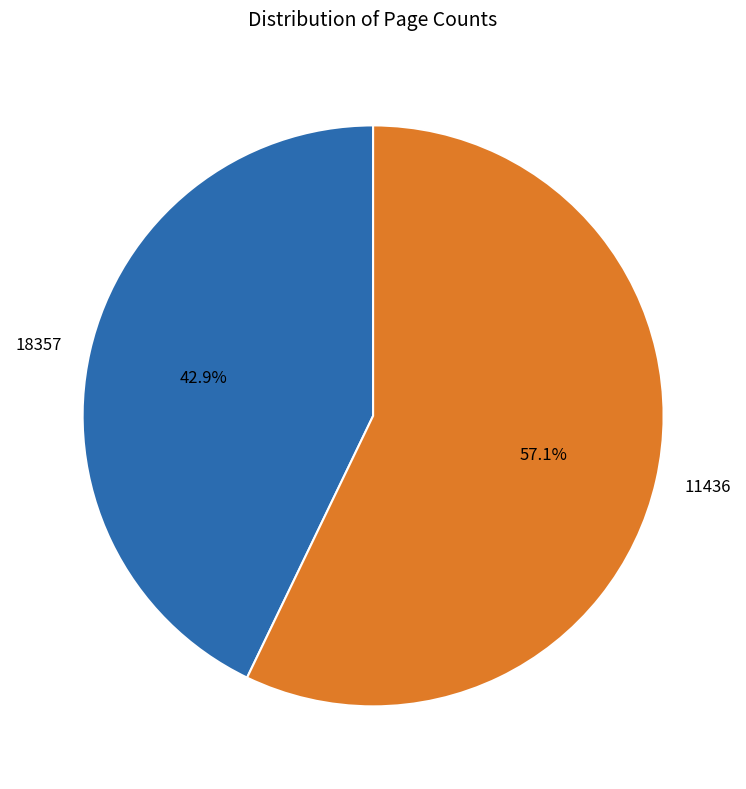

Count the number of slices in the pie.

2